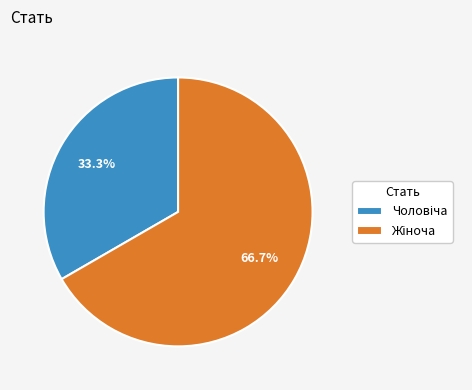

Does any single category account for the majority?

Yes